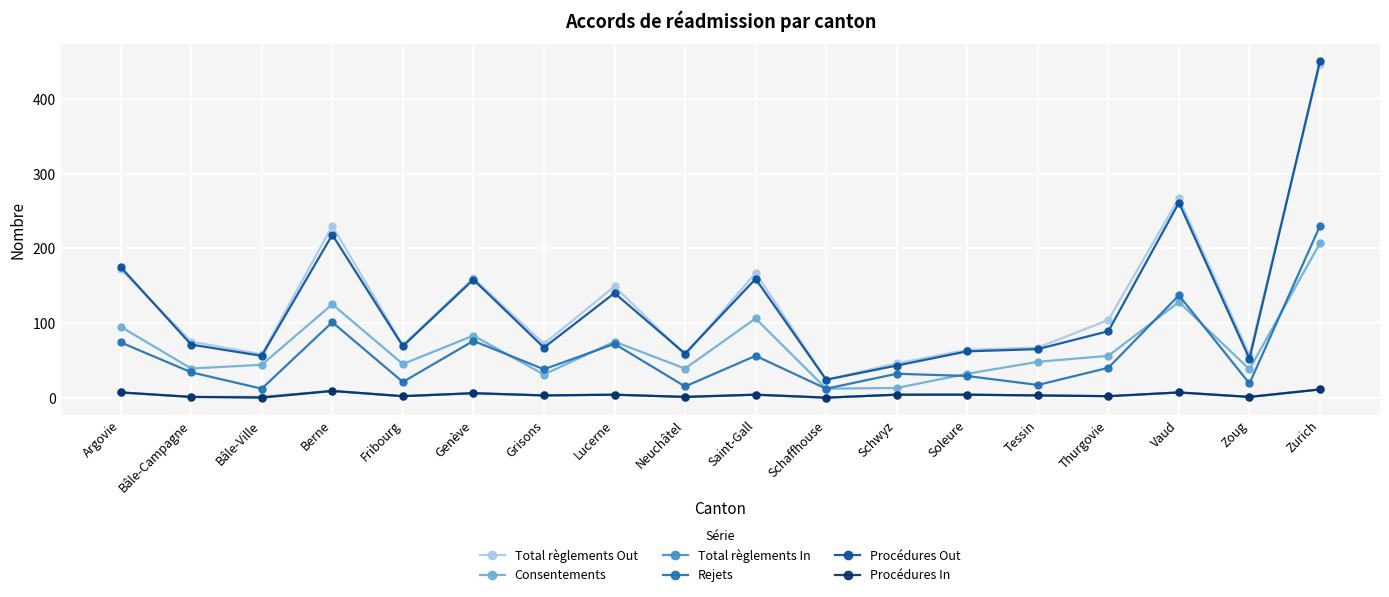

What is the label of the 18th point from the left?

Zurich